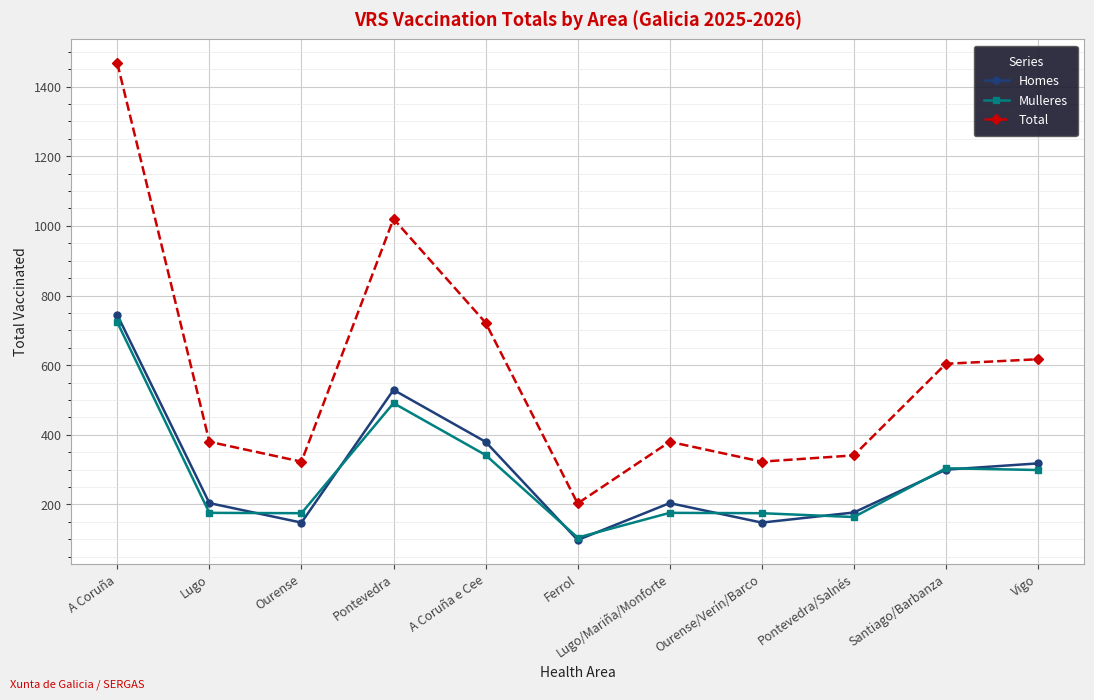

At Pontevedra/Salnés, list the series in order from largest to smallest.

Total, Homes, Mulleres